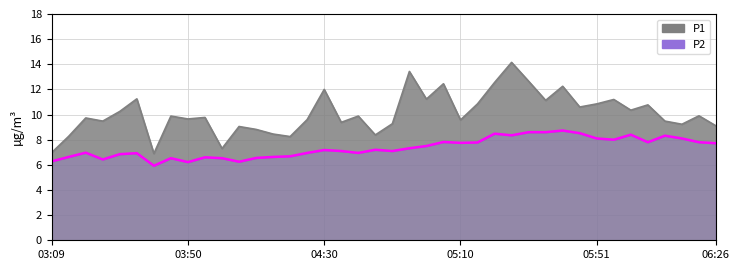

At how many categories does at least one series exceed 8?

37